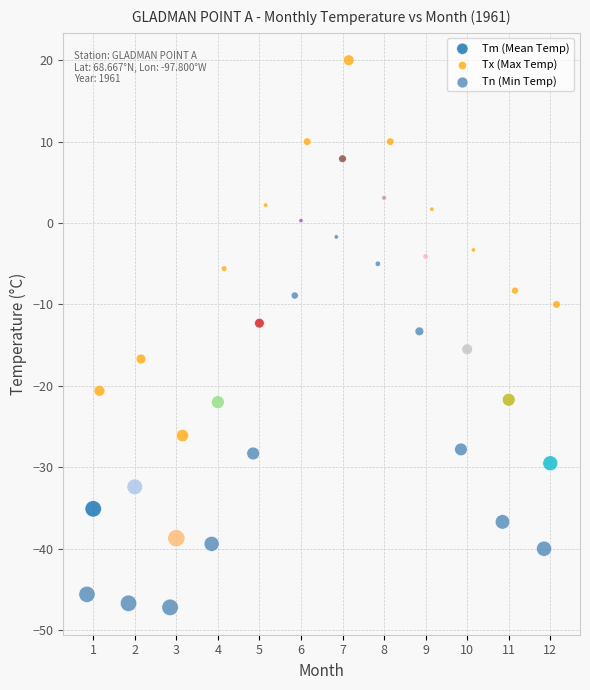

Which series has the largest Y range (max minus min)?

Tm (Mean Temp)